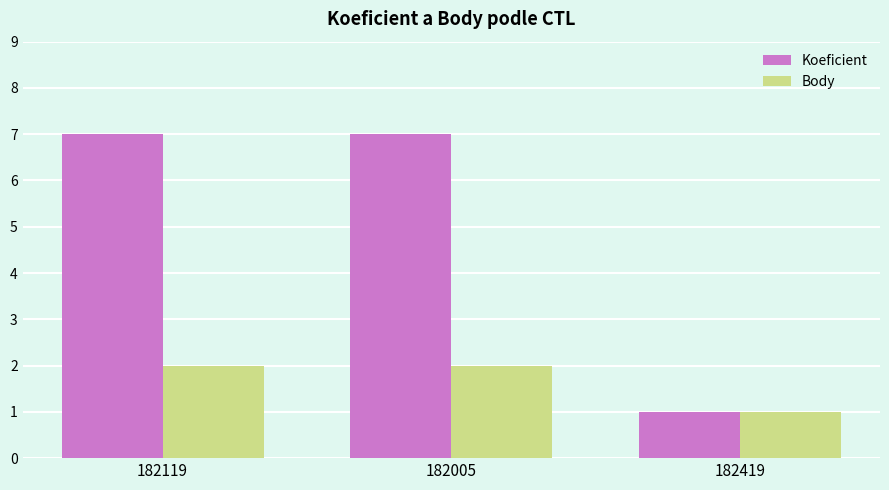

At how many categories does at least one series exceed 5?

2